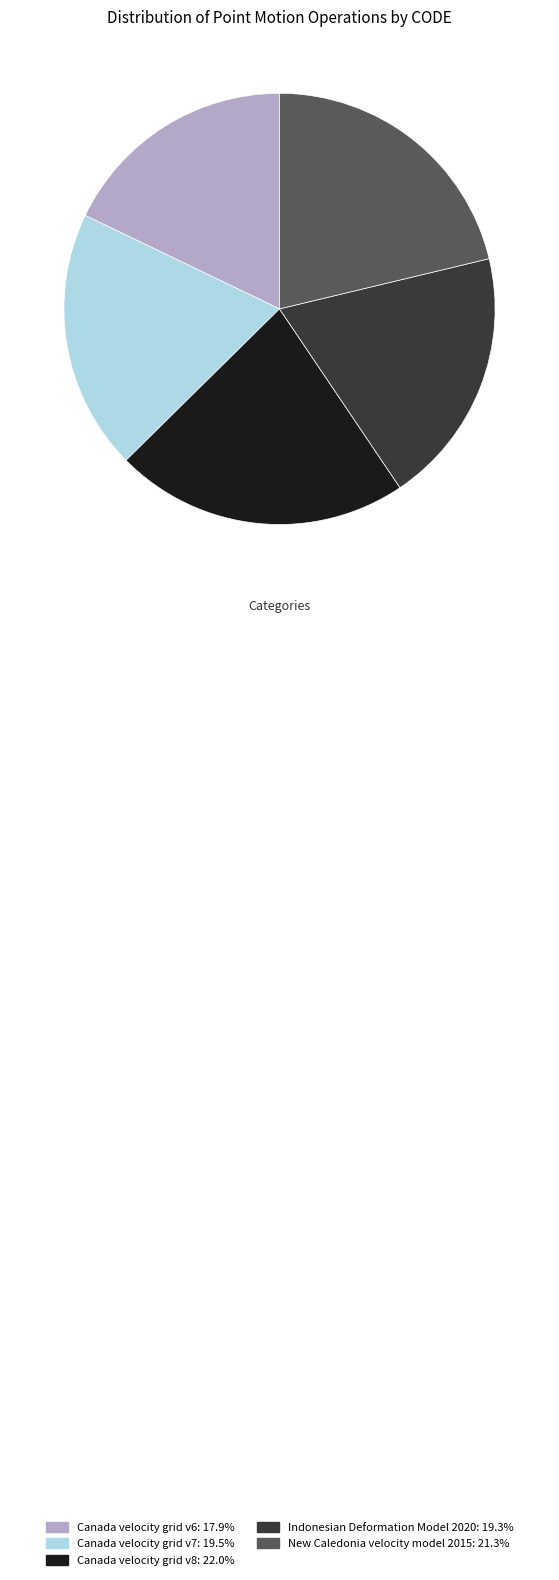

Approximately how many times larger is the value at Indonesian Deformation Model 2020 compared to New Caledonia velocity model 2015?

0.9